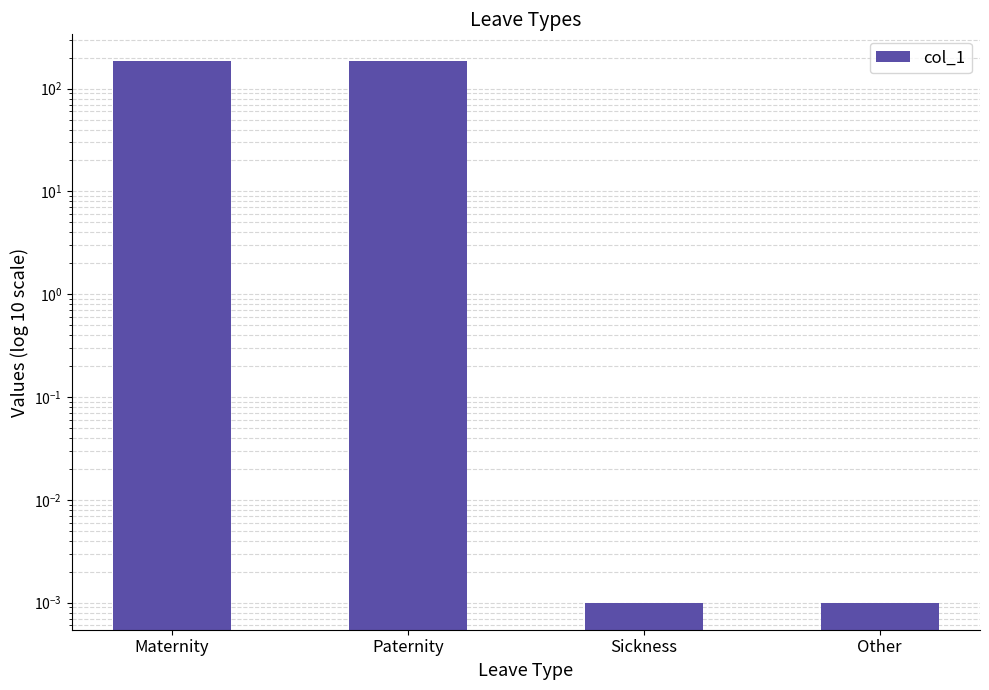

What is the sum of all values?

368.1